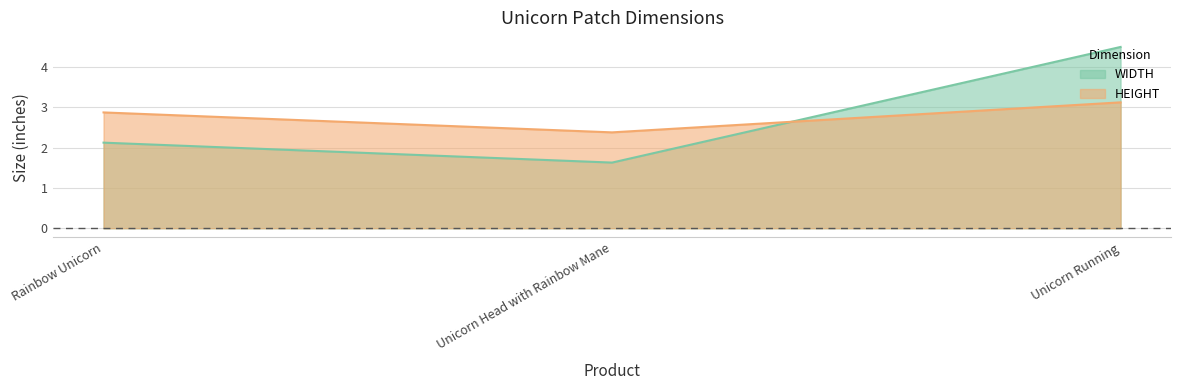

What is the greatest value displayed?

4.5